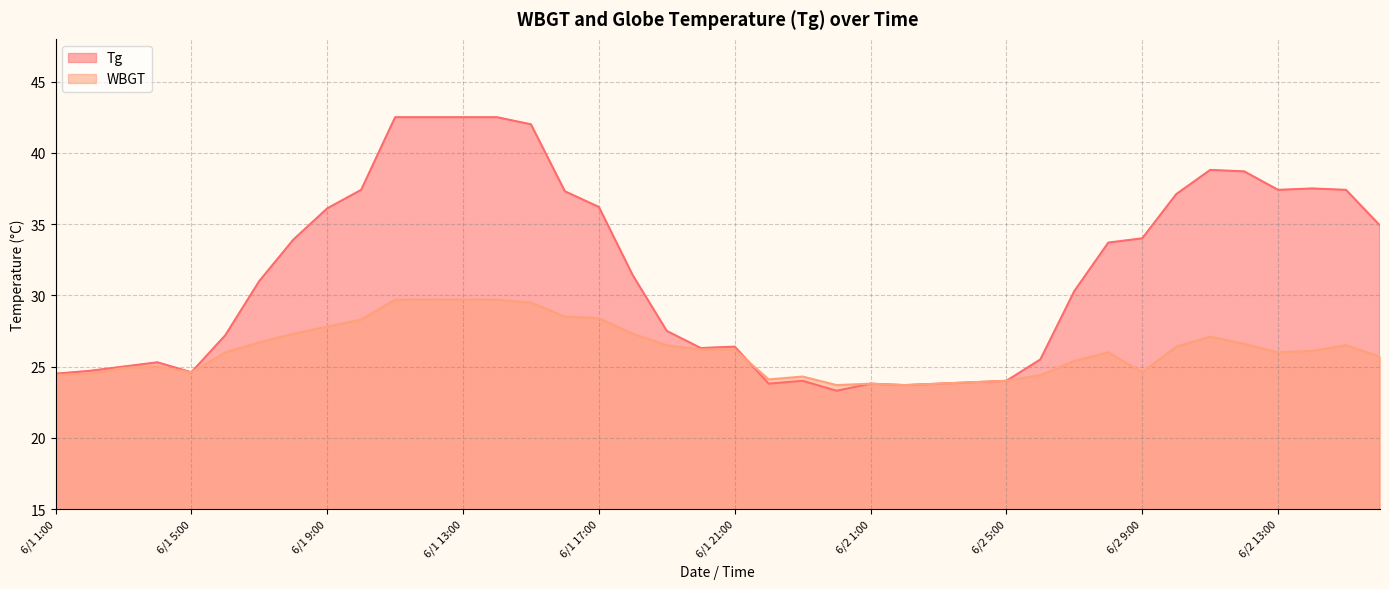

Reading left to right, extract all data points from this chart.

Tg: 24.5	24.7	25.0	25.3	24.6	27.2	31.0	33.9	36.1	37.4	42.5	42.5	42.5	42.5	42.0	37.3	36.2	31.4	27.5	26.3	26.4	23.8	24.0	23.3	23.8	23.7	23.8	23.9	24.0	25.5	30.3	33.7	34.0	37.1	38.8	38.7	37.4	37.5	37.4	34.9
WBGT: 24.4	24.5	24.9	25.0	24.6	26.0	26.7	27.3	27.8	28.3	29.7	29.7	29.7	29.7	29.5	28.5	28.4	27.3	26.5	26.2	26.2	24.1	24.3	23.7	23.8	23.7	23.8	23.9	24.0	24.4	25.4	26.0	24.6	26.4	27.1	26.6	26.0	26.1	26.5	25.7